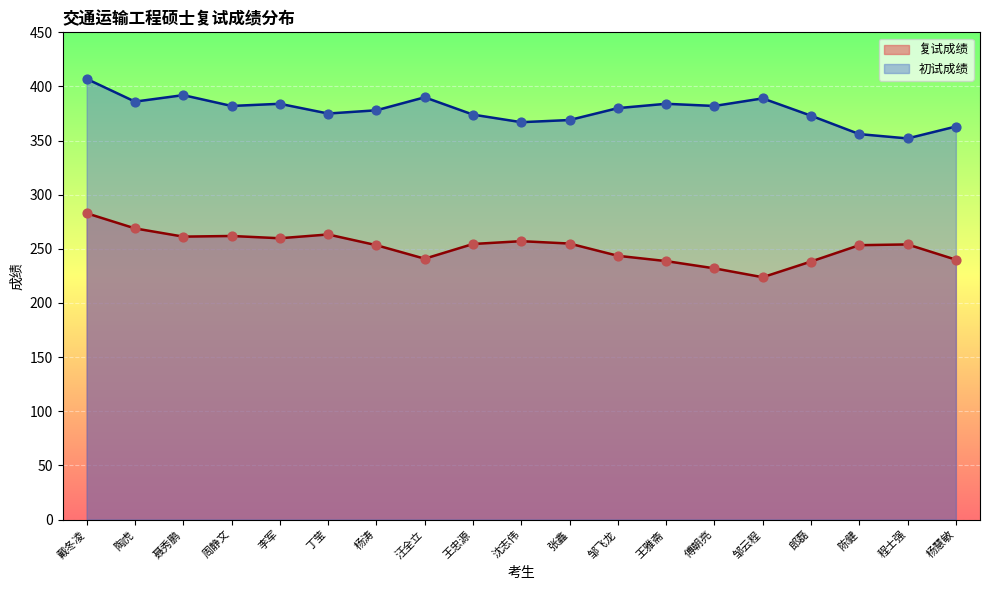

What is the total value across all series at 陶虎?

654.9